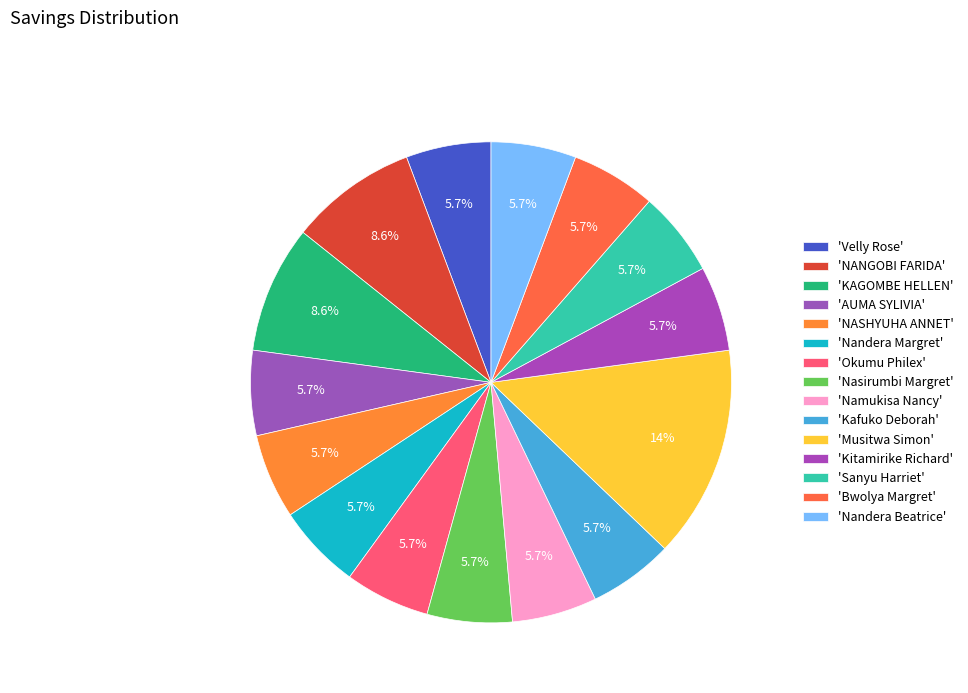

How many segments does this pie chart have?

15